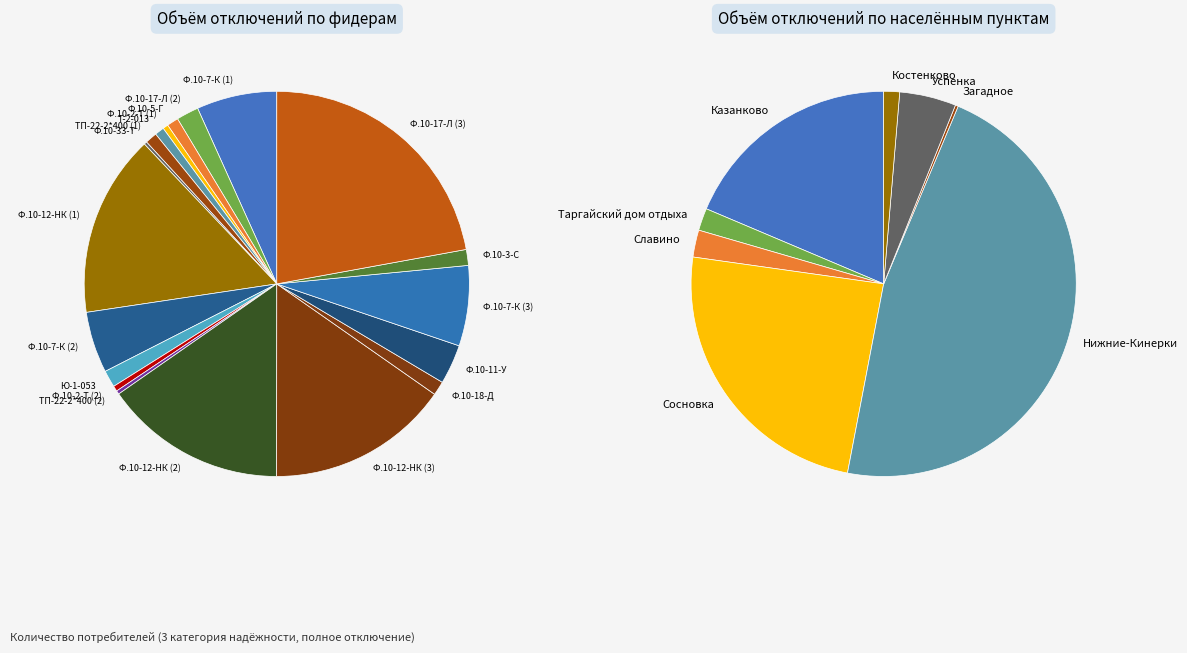

What is the change in value from Ф.10-3-С to Ф.10-17-Л (3)?

+688